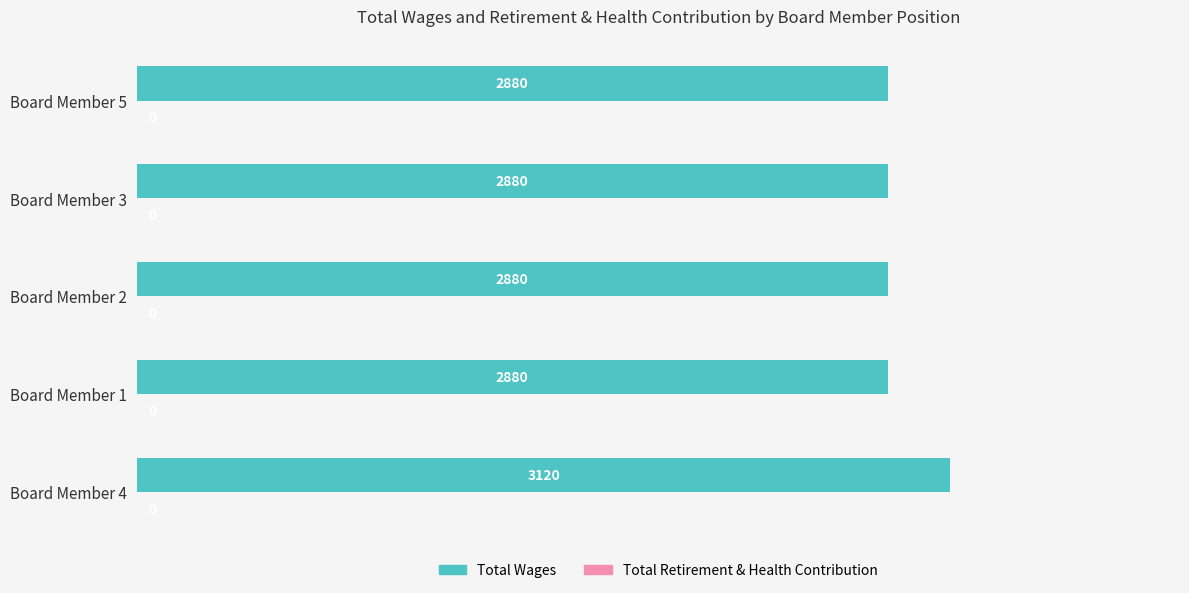

Reading top to bottom, extract all data points from this chart.

2880	2880	2880	2880	3120